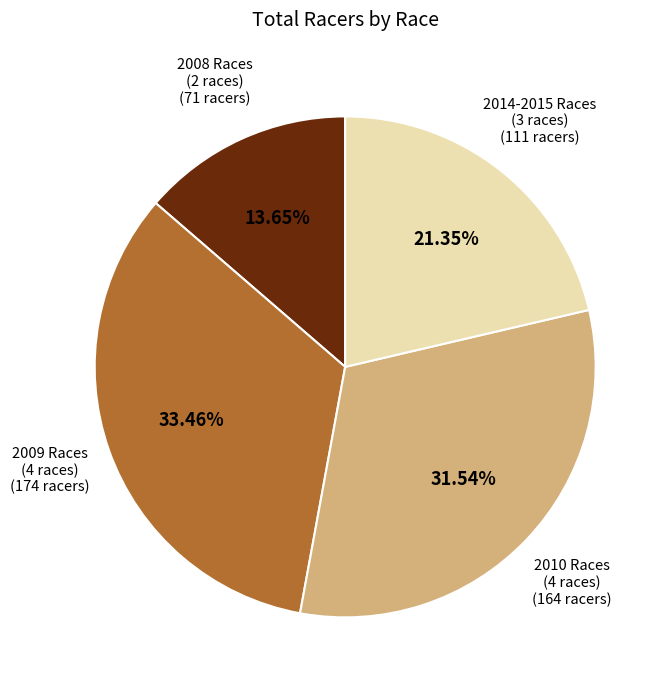

To the nearest percent, what is the average slice percentage?

25%